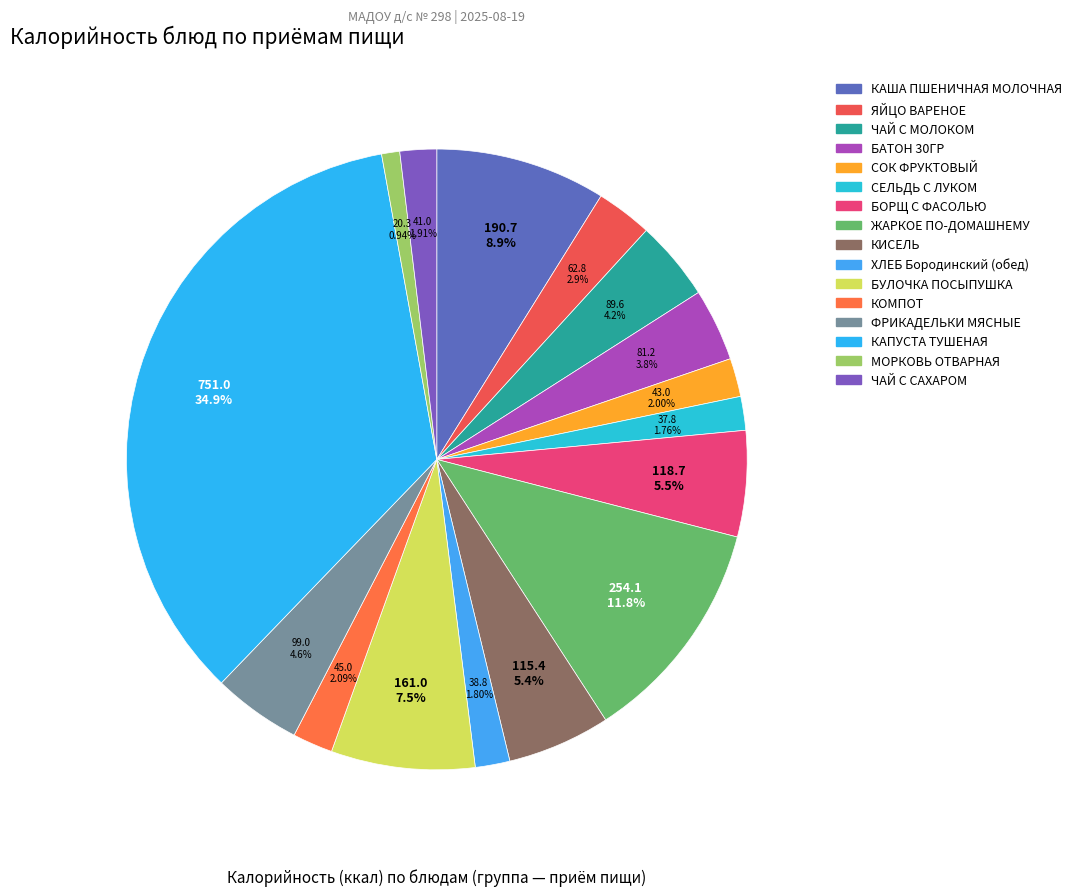

Is there a majority slice in this chart?

No